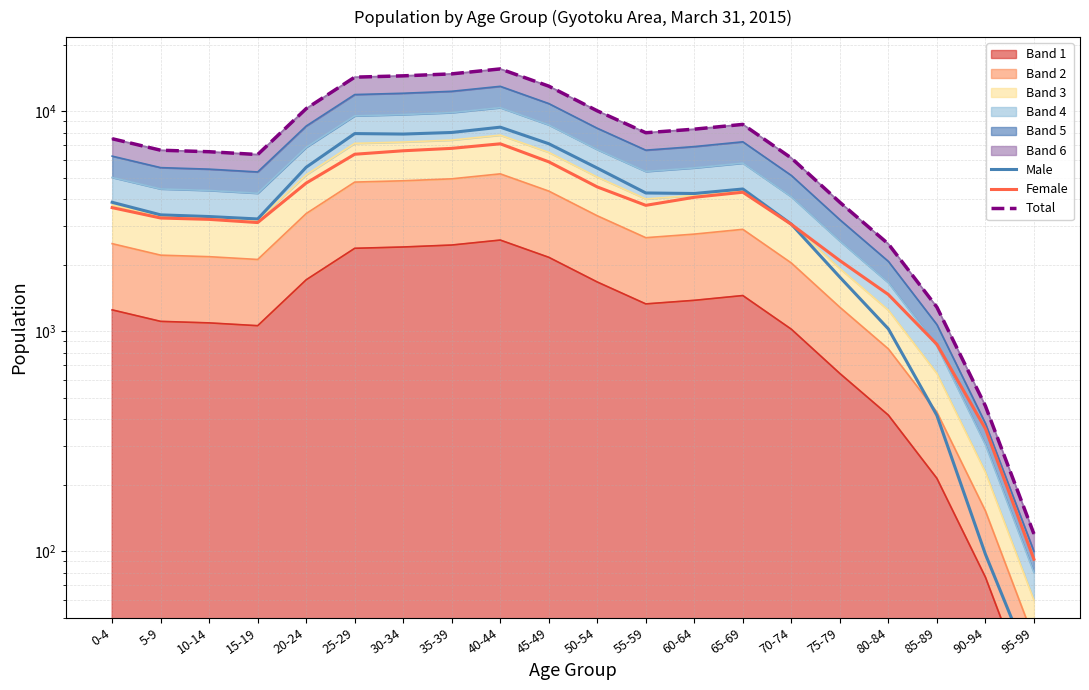

True or false: Male and Total cross at least once.

False